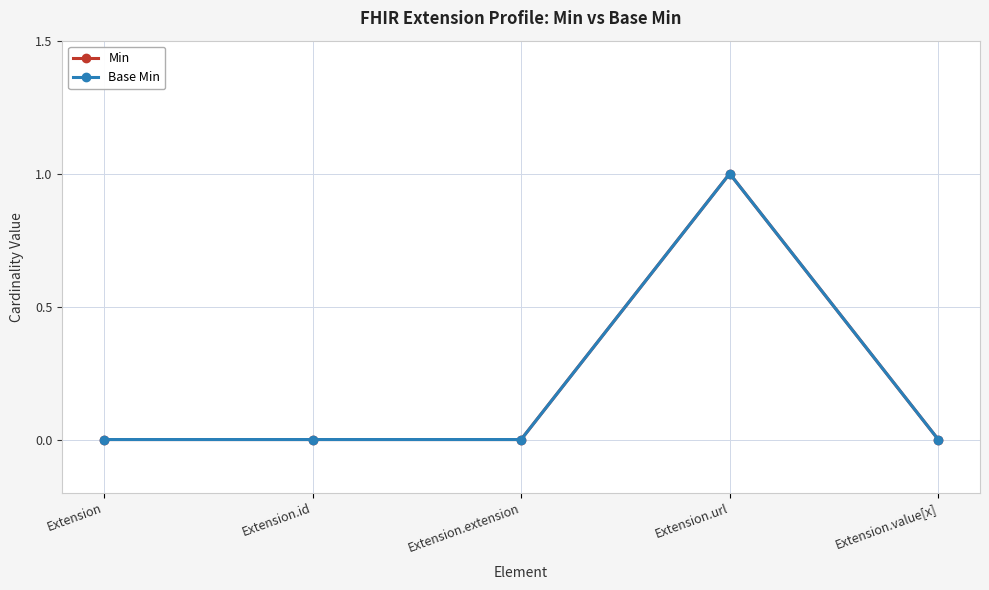

Does the chart have visible grid lines?

Yes